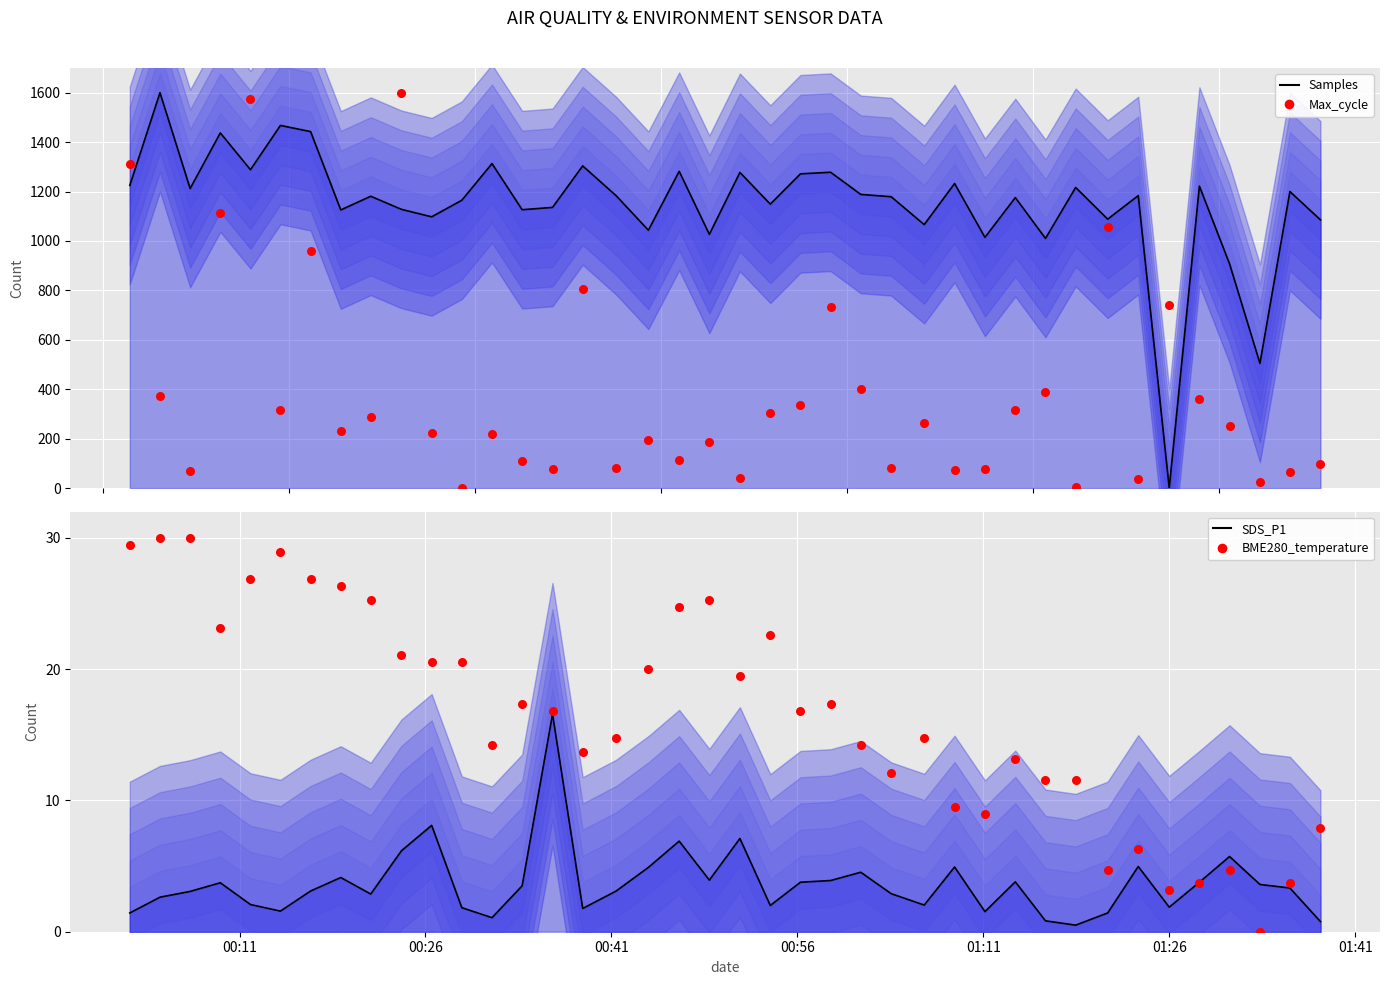

Which series has the largest total across all categories?

Samples (line)